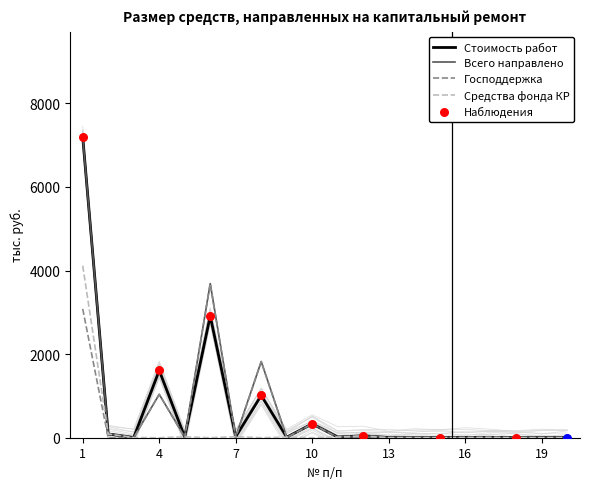

Which series has the largest total across all categories?

Всего направлено